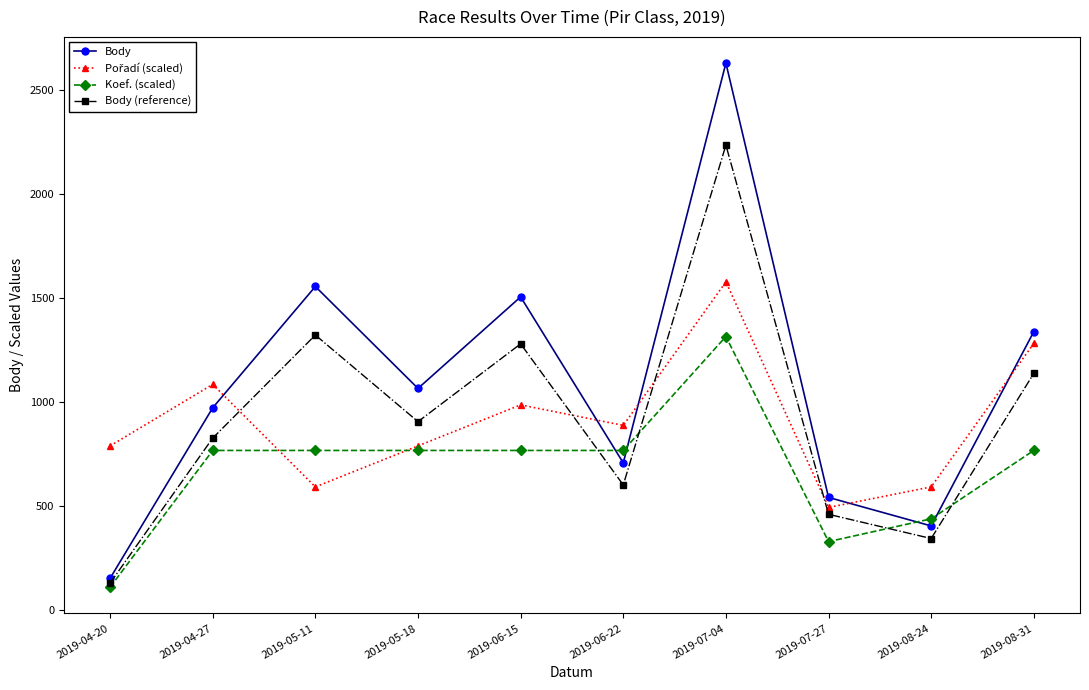

Between 2019-05-11 and 2019-05-18, which series saw the biggest shift?

Body